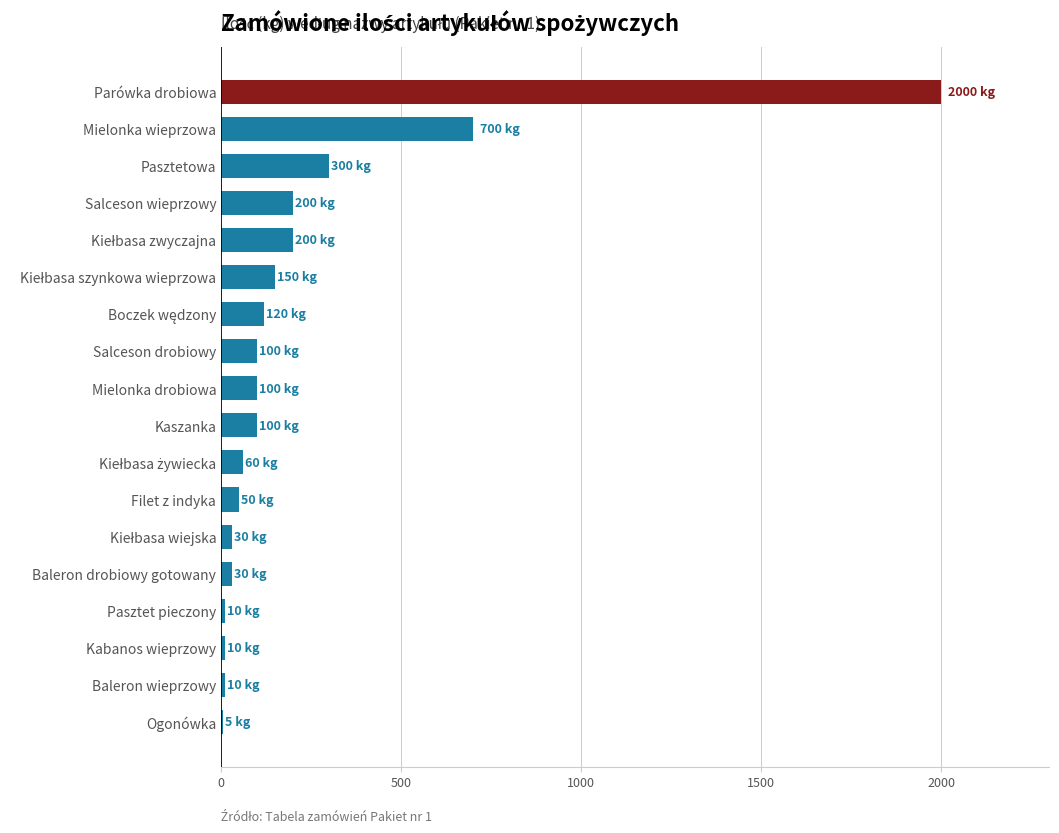

What is the sum of all values?

4175